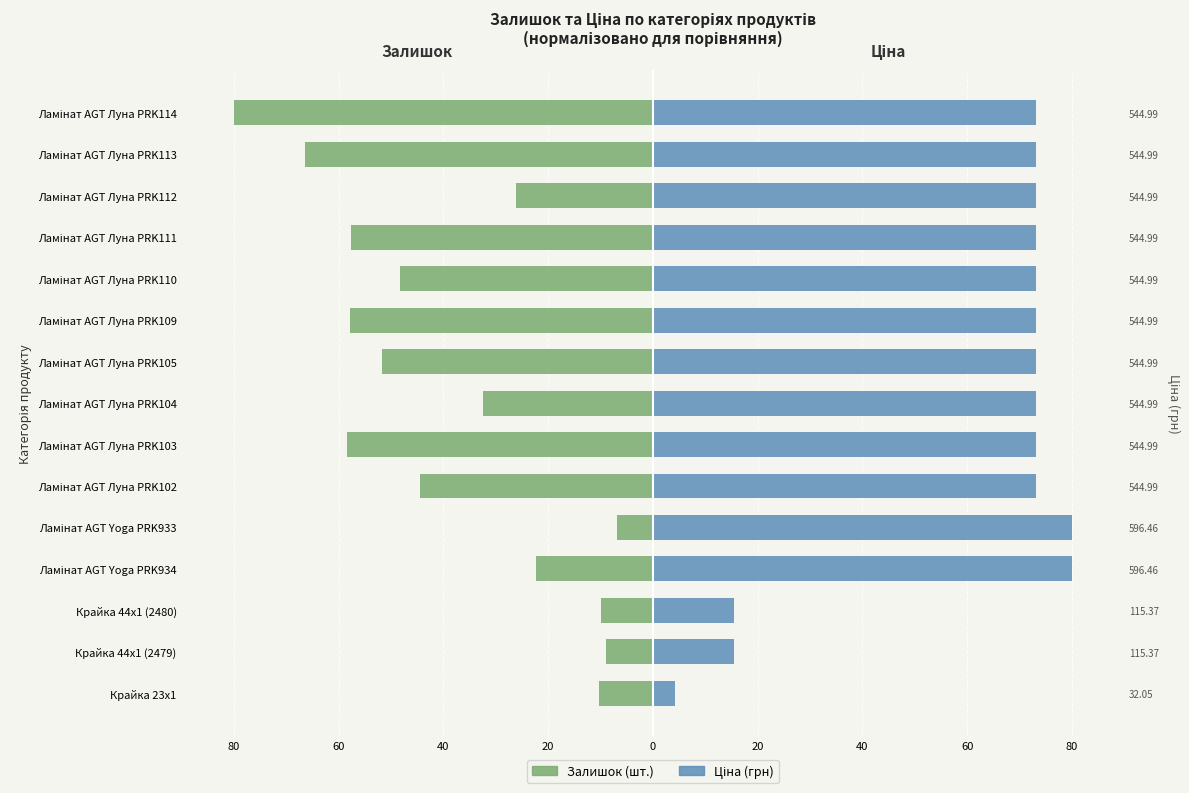

Rank the series by their average value, from lowest to highest.

Залишок, Ціна